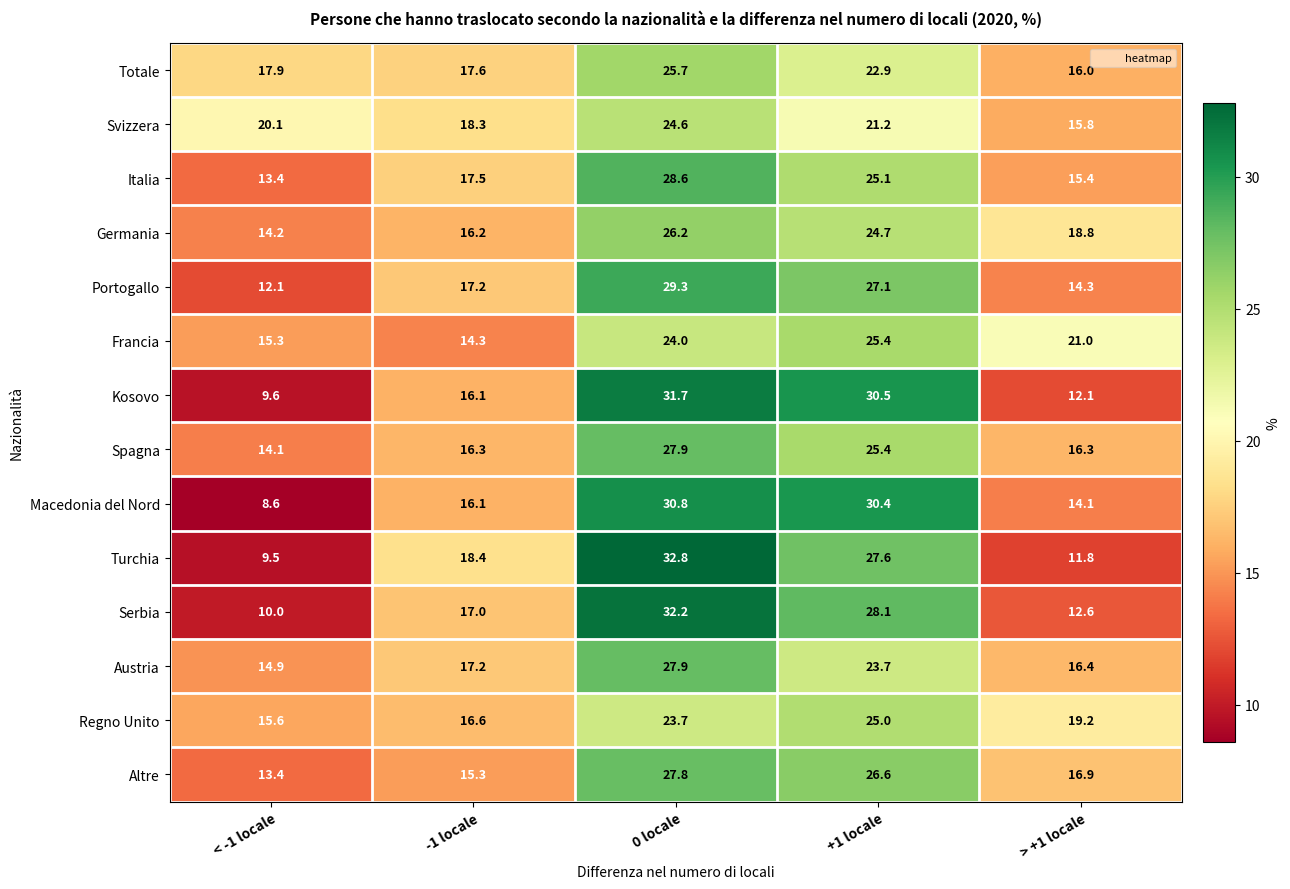

What is the total value across all series at < -1 locale?

188.7